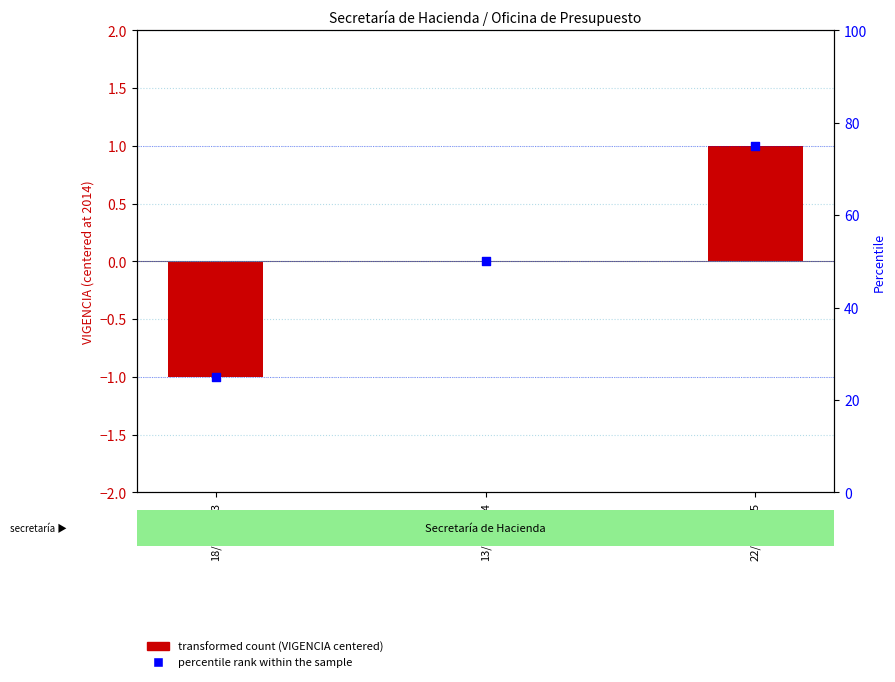

Which series has the largest total across all categories?

percentile rank within the sample